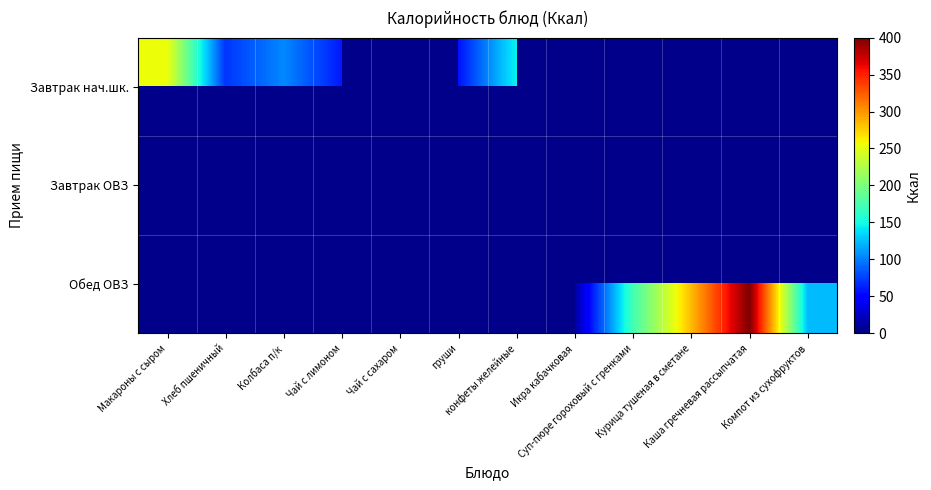

Between груши and Хлеб пшеничный, which is larger?

Хлеб пшеничный